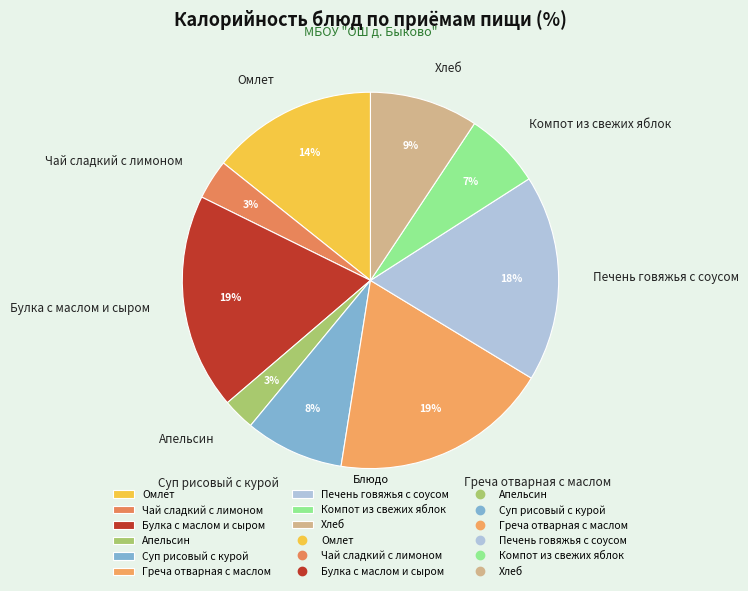

To the nearest percent, what is the difference between the largest and smallest slice percentages?

16%